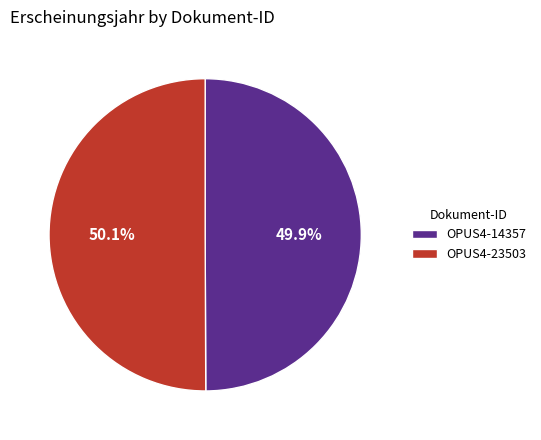

What percentage is NOT represented by OPUS4-14357?

50.1%